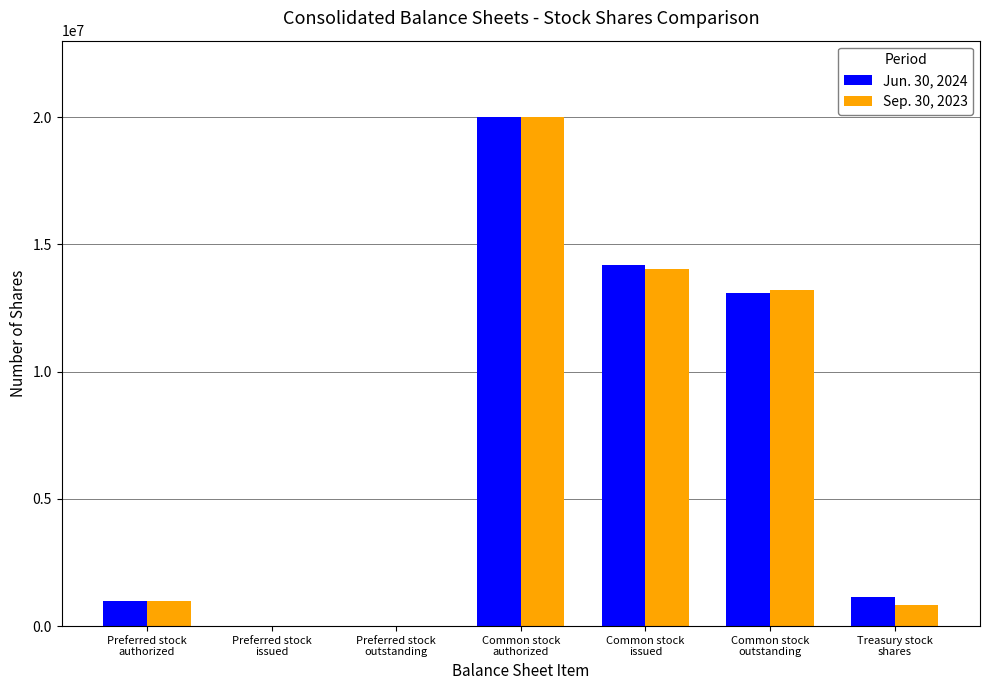

Which series changed the most between Preferred stock
issued and Treasury stock
shares?

Jun. 30, 2024